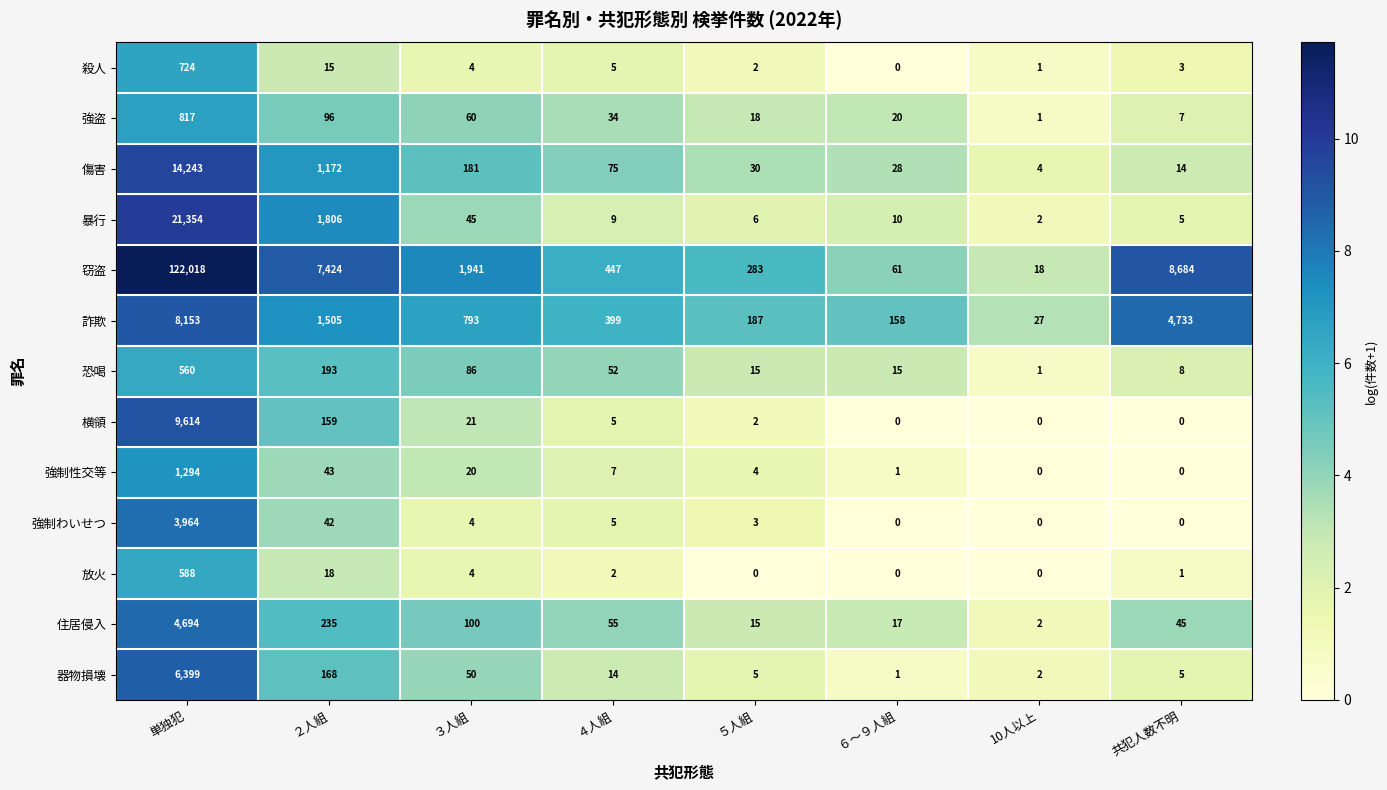

What is the maximum value for 横領?

9614